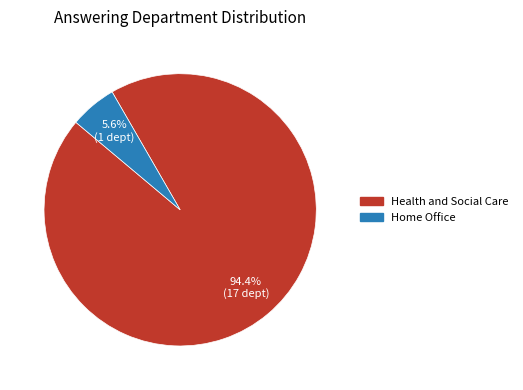

How many slices are in this pie chart?

2